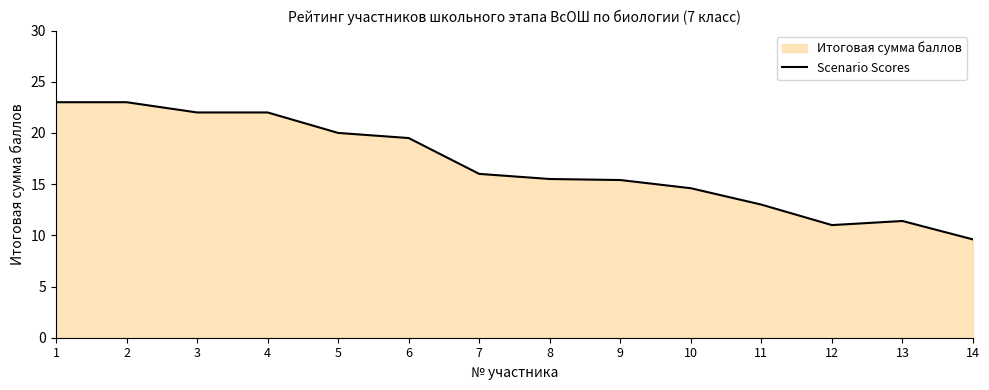

What is the difference between the values at 8 and 1?

7.5